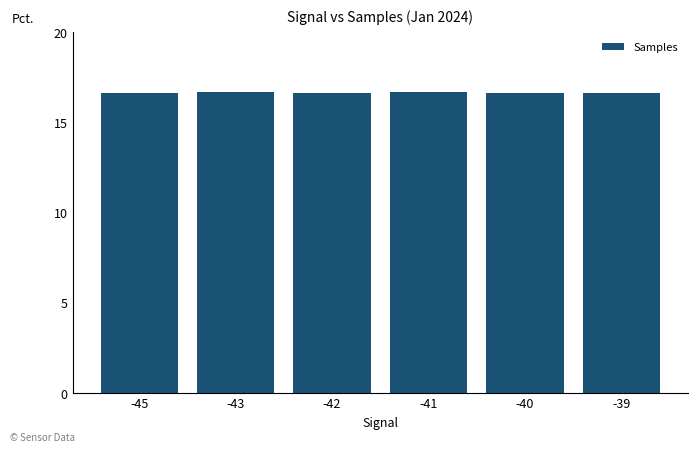

The chart shows a value of 23.7 at -42. True or false?

False